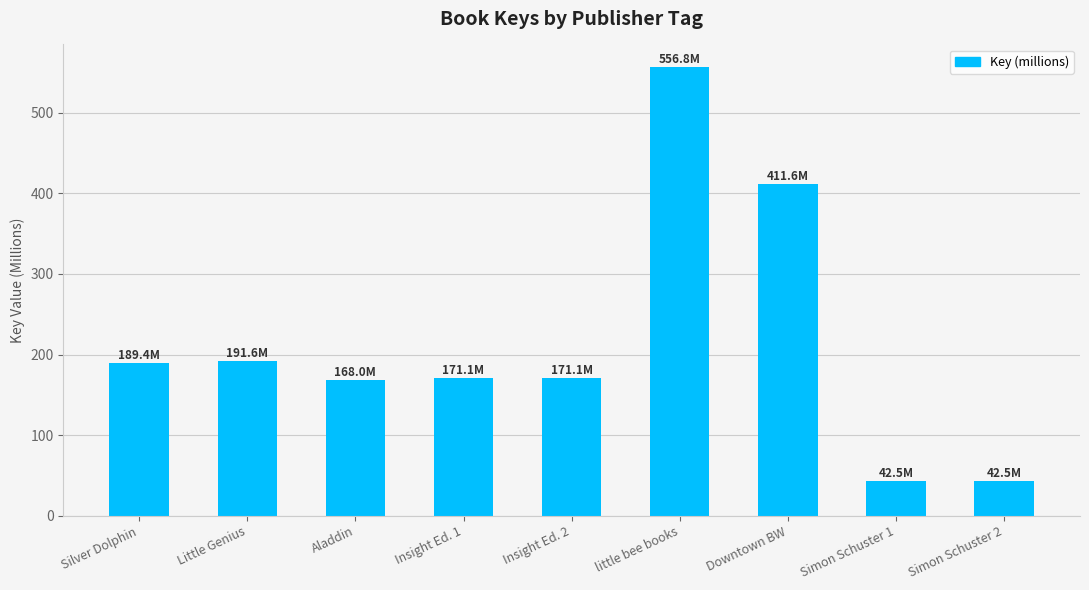

What is the minimum value shown in the chart?

42.5